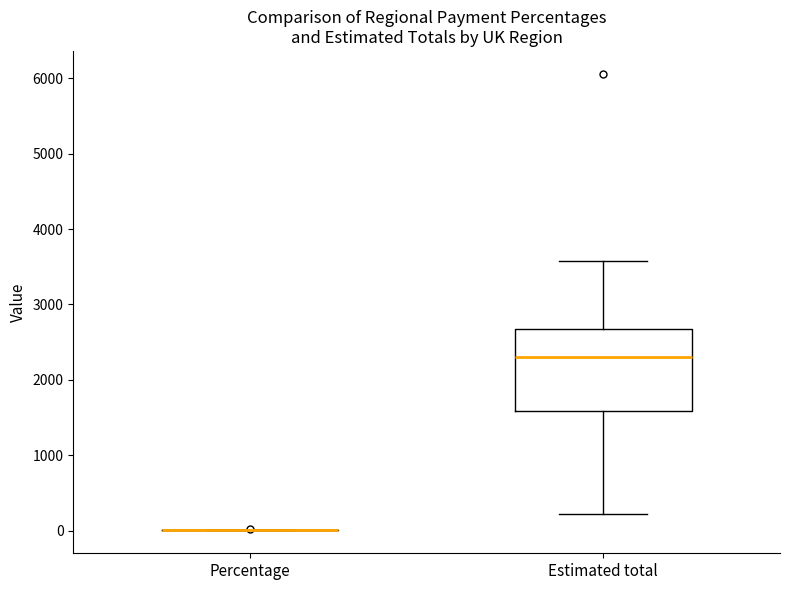

Which box is the tallest, from its lower edge to its upper edge?

Estimated total